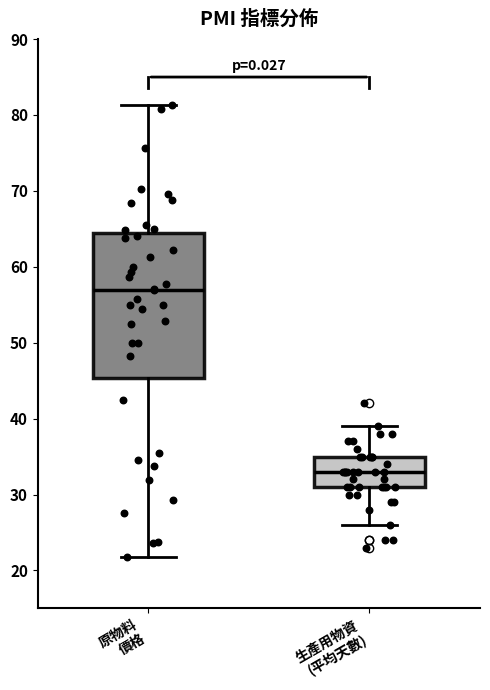

Where does the lower whisker of the box for 原物料 價格 end on the y-axis? The values are not printed on the chart, so give them approximately, as read against the axis.

22